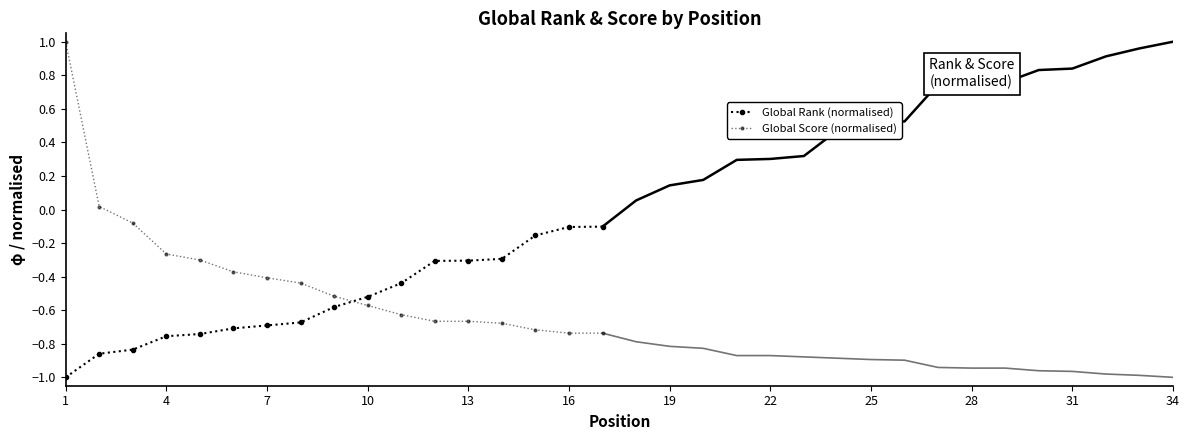

How many data points in Global Score (normalised) are above 0?

2